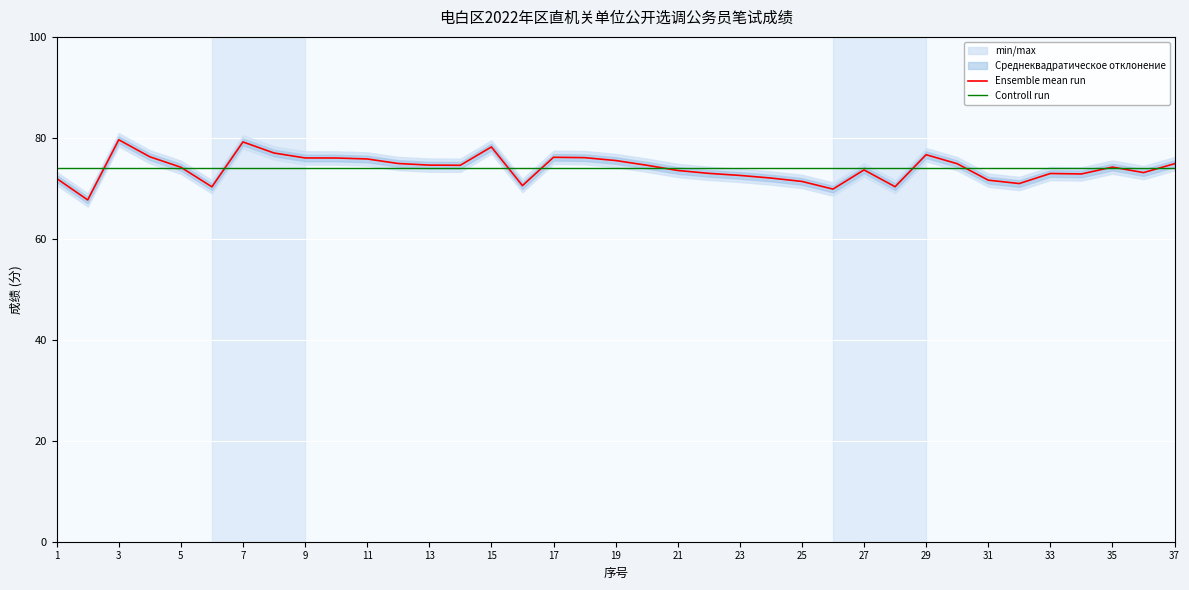

What is the minimum value for Ensemble mean run?

67.7